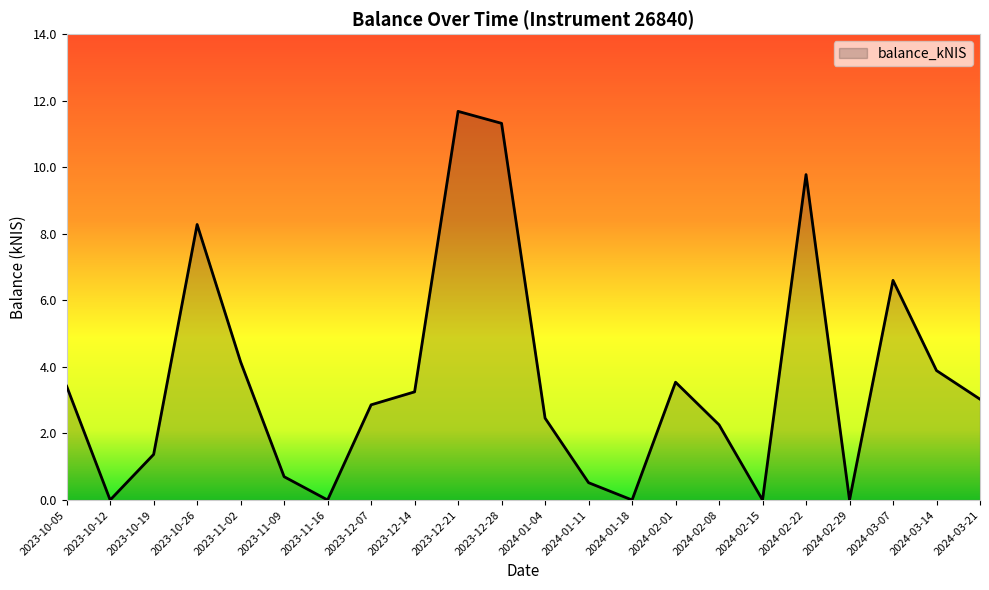

Does the chart display data point markers on the line(s)?

No